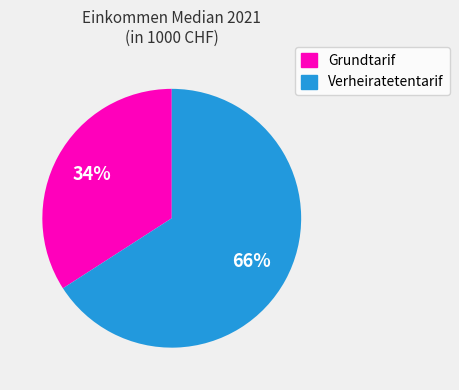

How many segments does this pie chart have?

2